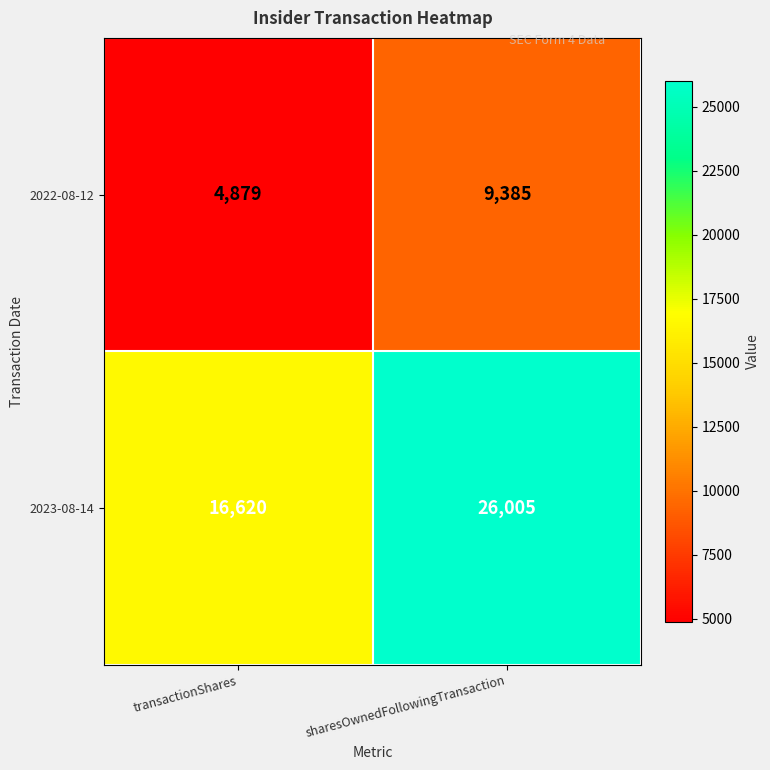

Which series has the widest spread of values?

2023-08-14